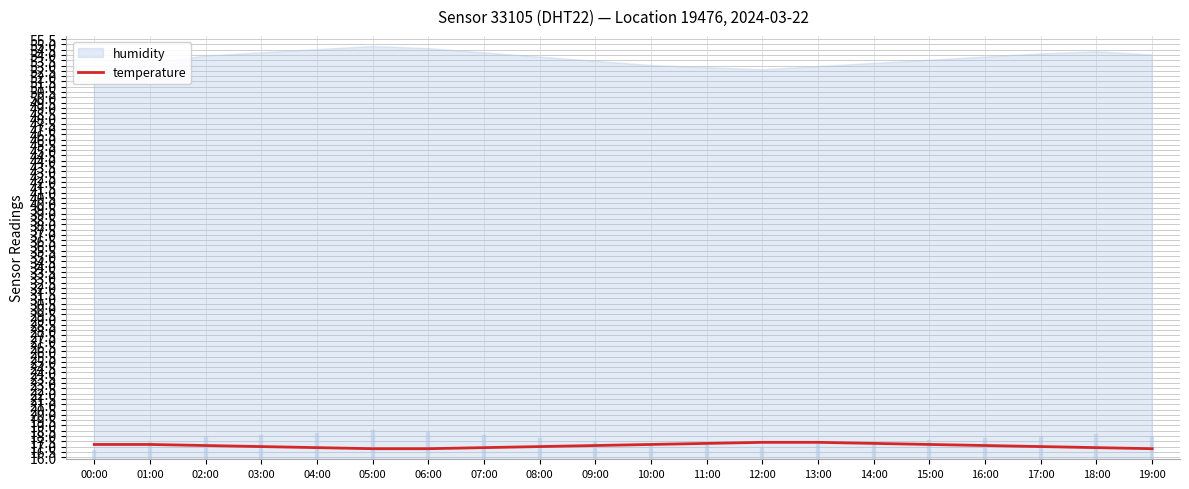

True or false: temperature has a value of 24.5 at 11:00.

False